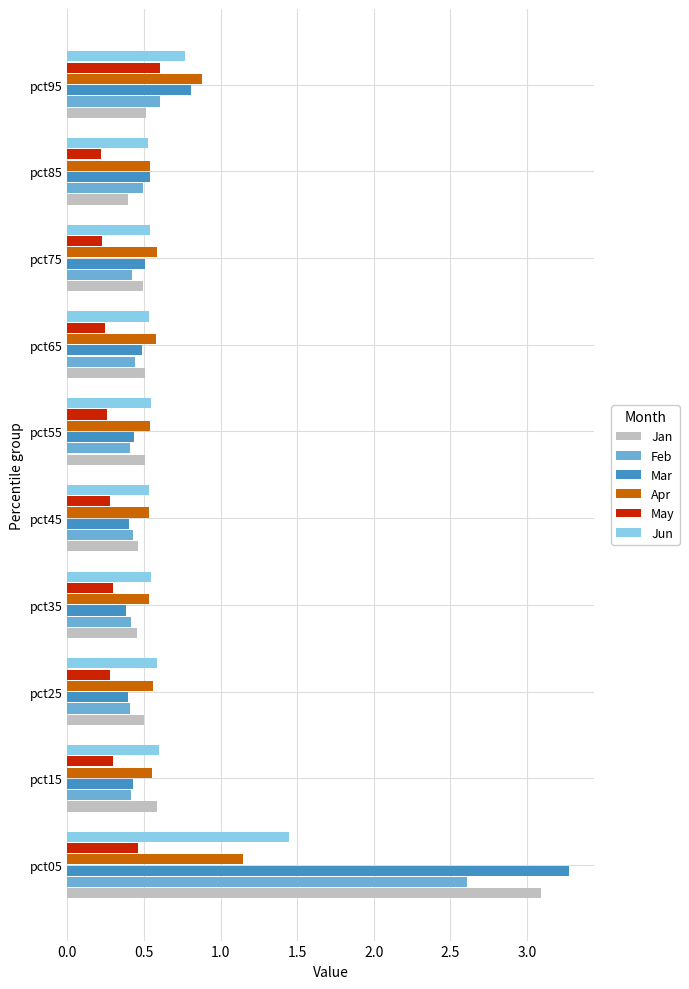

Which series has the largest range (max minus min)?

Mar